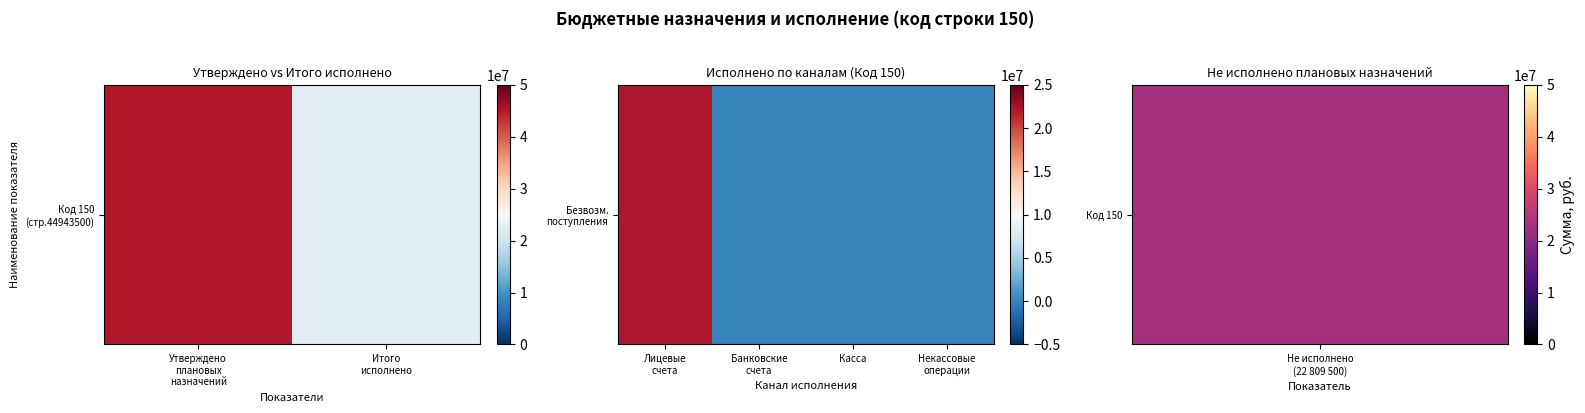

The chart shows a value of 12268528 at Банковские счета. True or false?

False